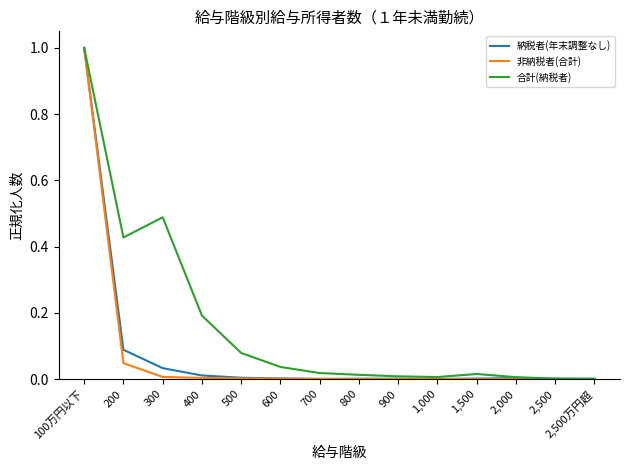

Does the chart display data point markers on the line(s)?

No